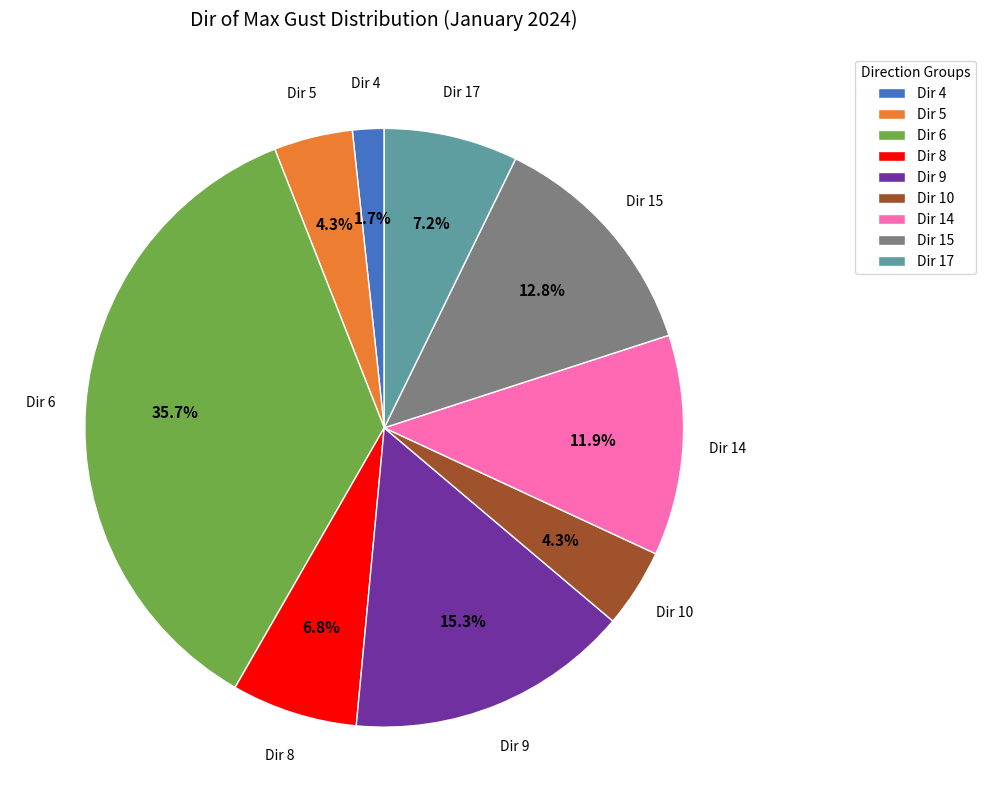

What portion of the pie excludes Dir 8?

93.2%